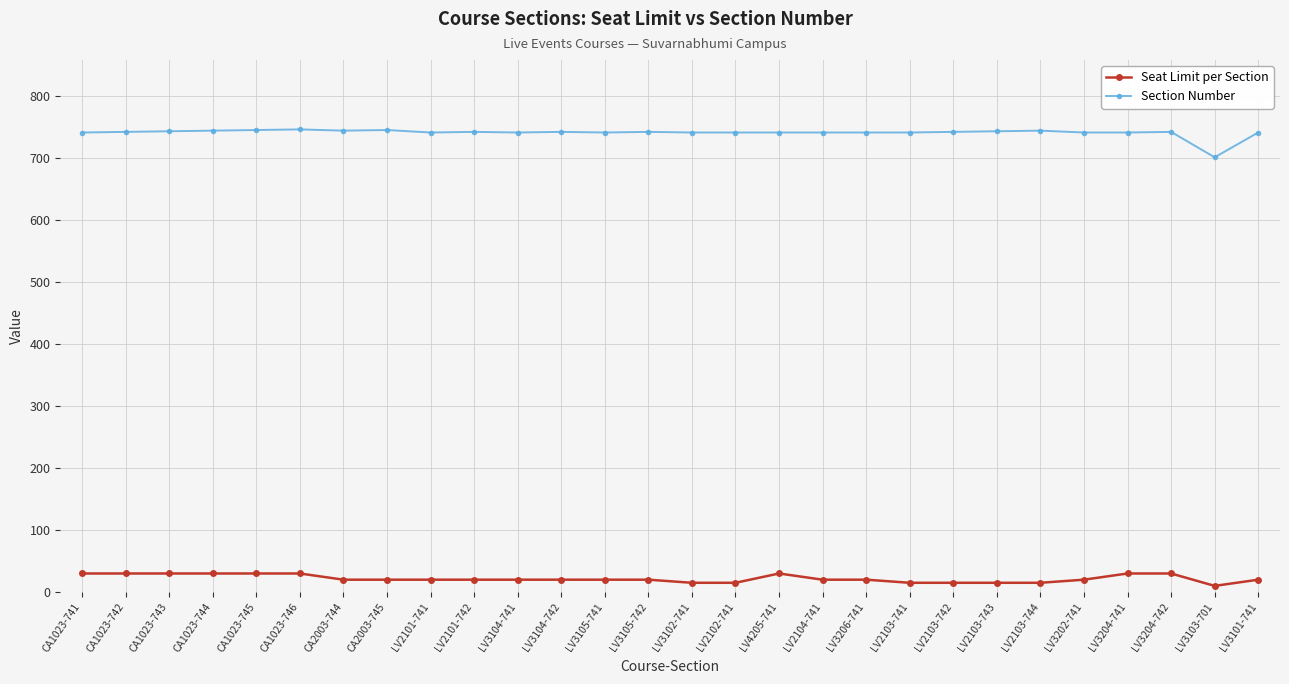

Rank the series by their average value, from highest to lowest.

Section Number, Seat Limit per Section